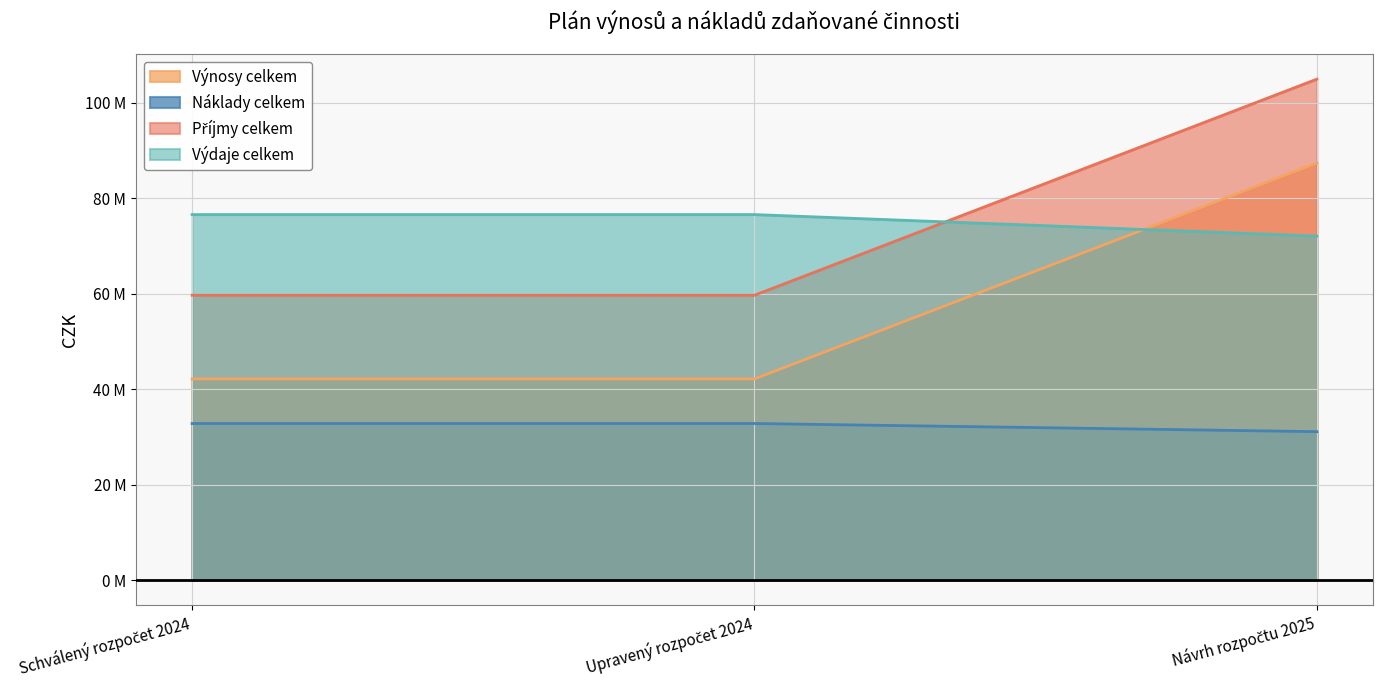

At Schválený rozpočet 2024, list the series in order from smallest to largest.

Náklady celkem, Výnosy celkem, Příjmy celkem, Výdaje celkem